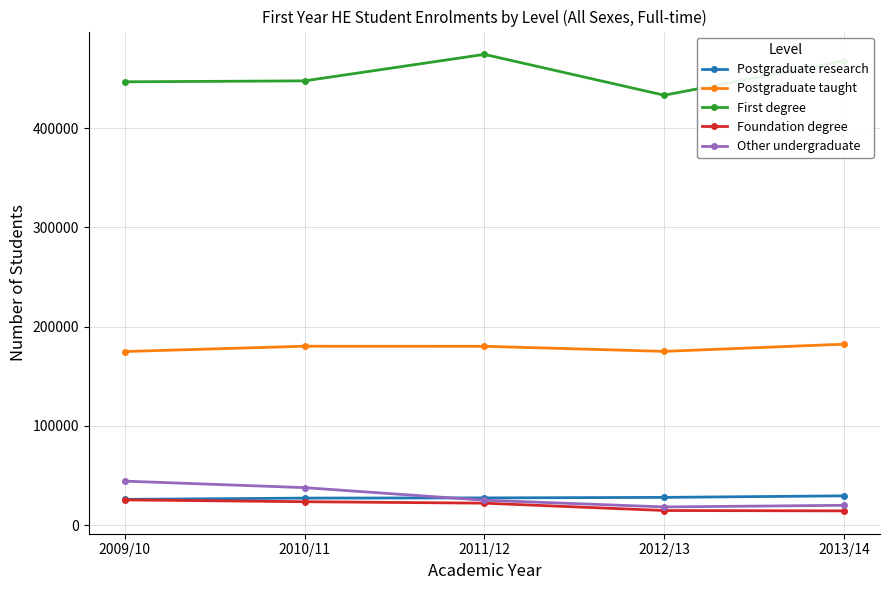

What is the value of the Postgraduate taught point at the 3rd from the left?

180205